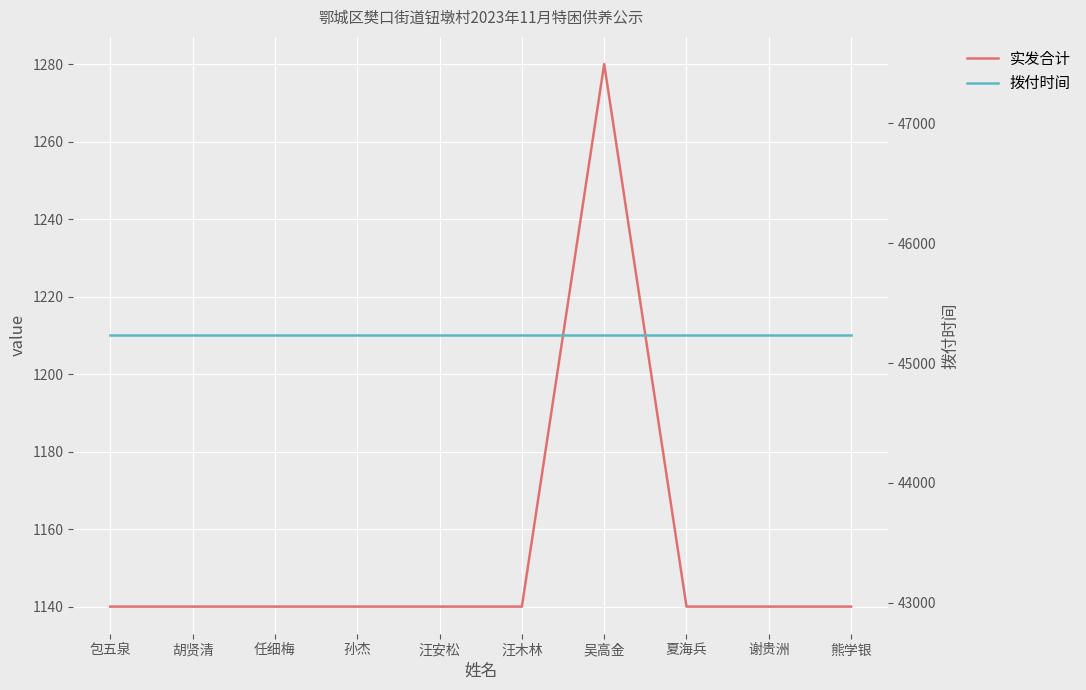

In 实发合计, how many points are higher than both neighbors (excluding endpoints)?

1